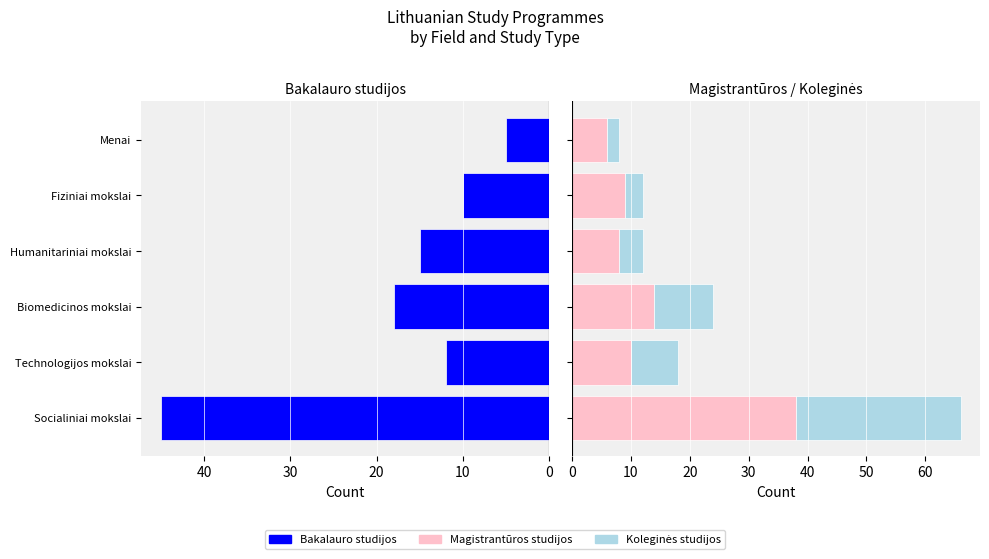

Does the chart contain stacked bars?

No